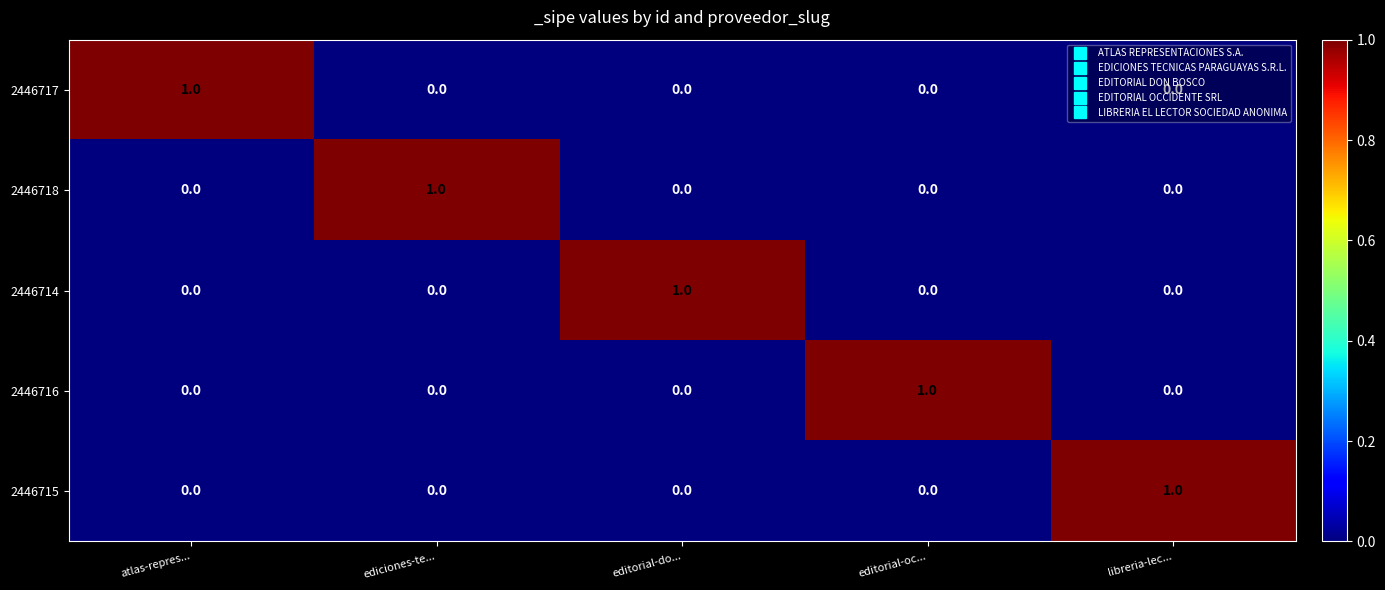

What is the total value across all series at editorial-oc...?

1